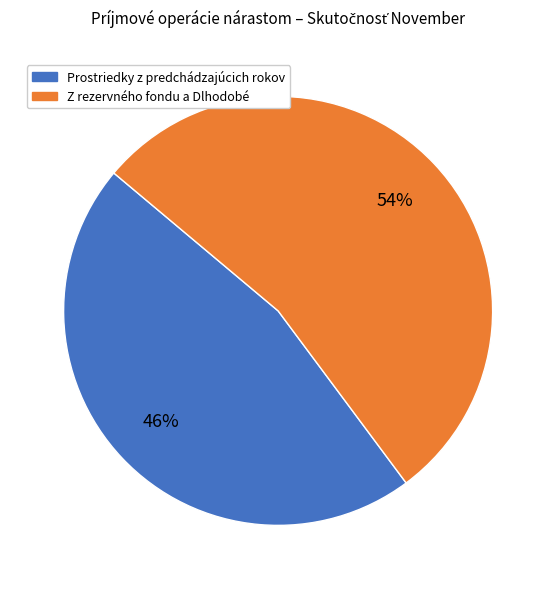

Which slice is the largest?

Z rezervného fondu a Dlhodobé